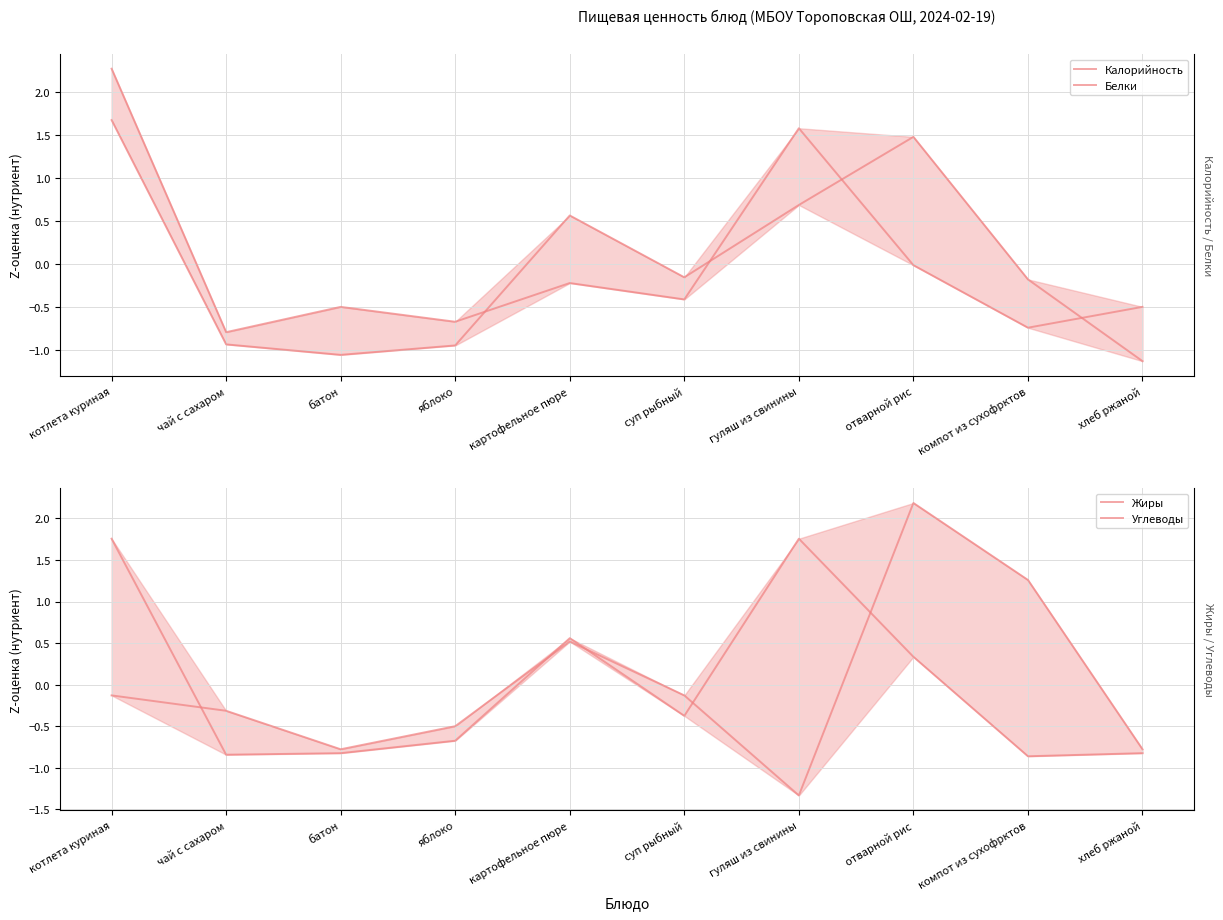

At which category is the sum across all series the highest?

котлета куриная